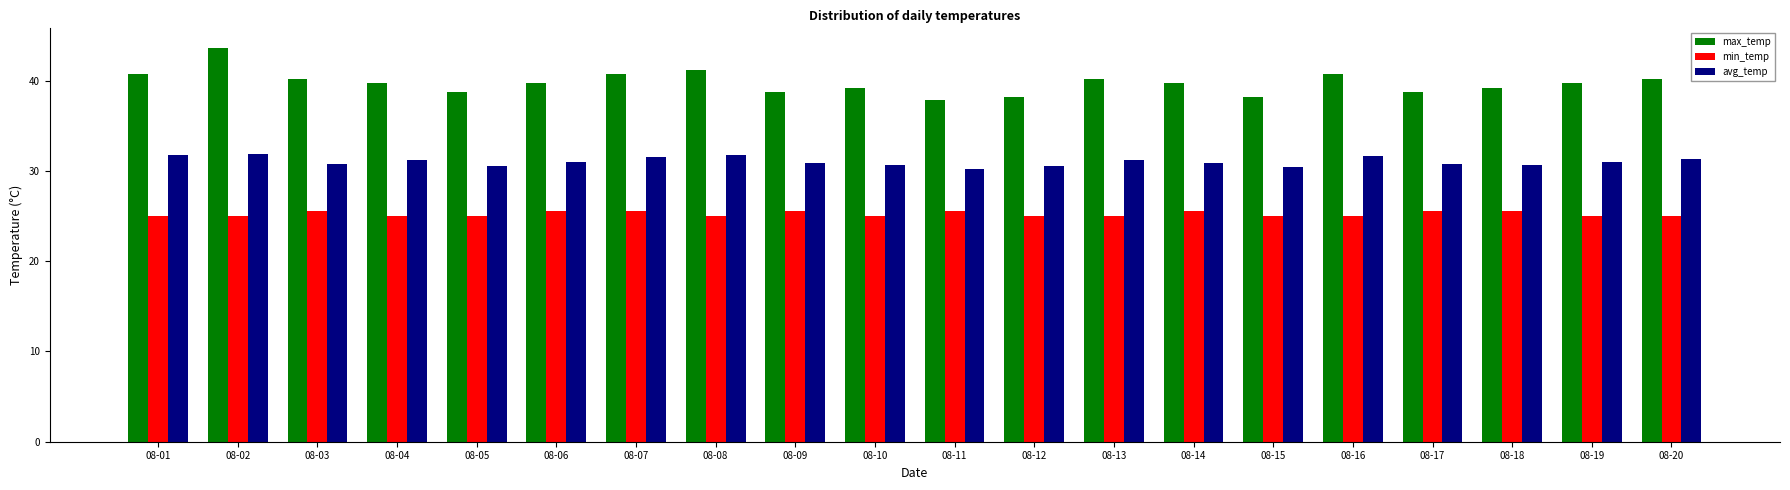

The max_temp series shows 15.1 at 08-07. True or false?

False